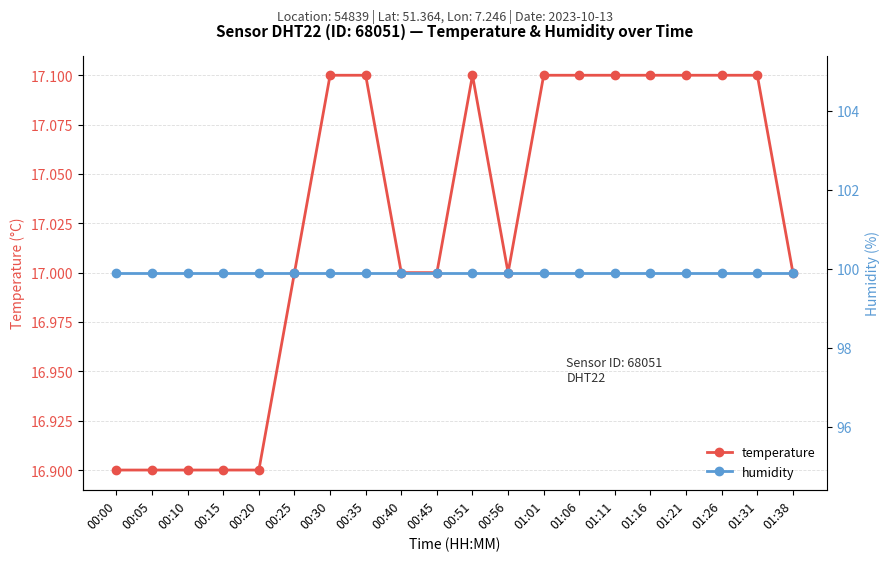

Reading left to right, transcribe all the data shown in this chart.

temperature: 16.9	16.9	16.9	16.9	16.9	17.0	17.1	17.1	17.0	17.0	17.1	17.0	17.1	17.1	17.1	17.1	17.1	17.1	17.1	17.0
humidity: 99.9	99.9	99.9	99.9	99.9	99.9	99.9	99.9	99.9	99.9	99.9	99.9	99.9	99.9	99.9	99.9	99.9	99.9	99.9	99.9